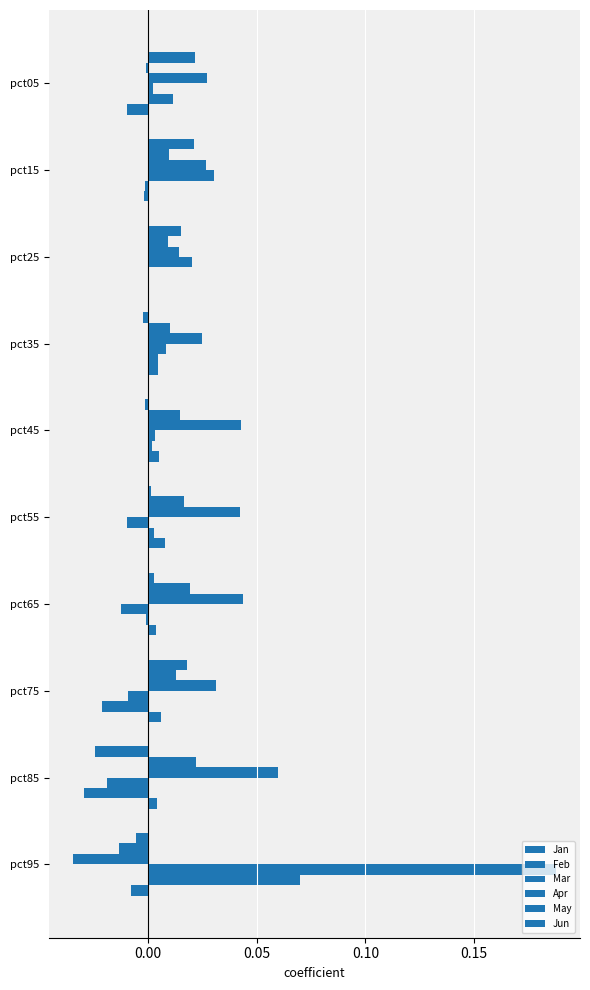

What is the maximum value for Apr?

0.2